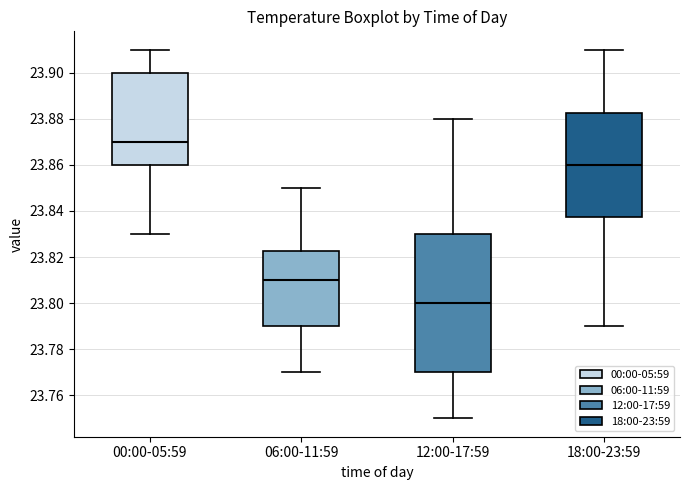

Which box is the tallest, from its lower edge to its upper edge?

12:00-17:59